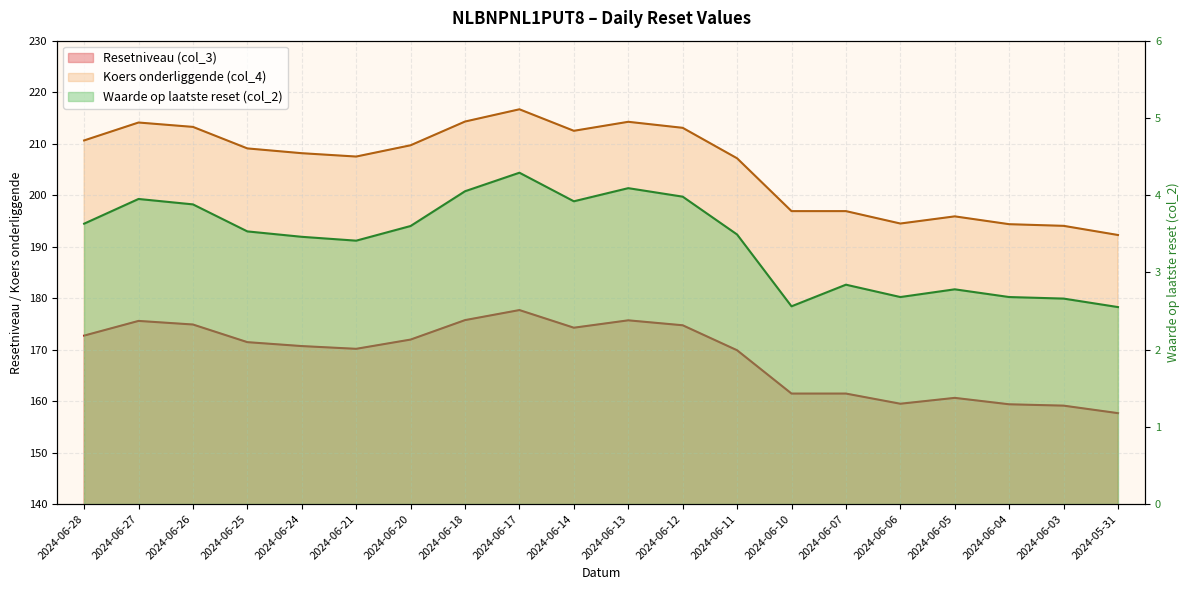

Rank the categories by Waarde op laatste reset (col_2) value from highest to lowest.

2024-06-17, 2024-06-13, 2024-06-18, 2024-06-12, 2024-06-27, 2024-06-14, 2024-06-26, 2024-06-28, 2024-06-20, 2024-06-25, 2024-06-11, 2024-06-24, 2024-06-21, 2024-06-07, 2024-06-05, 2024-06-06, 2024-06-04, 2024-06-03, 2024-06-10, 2024-05-31